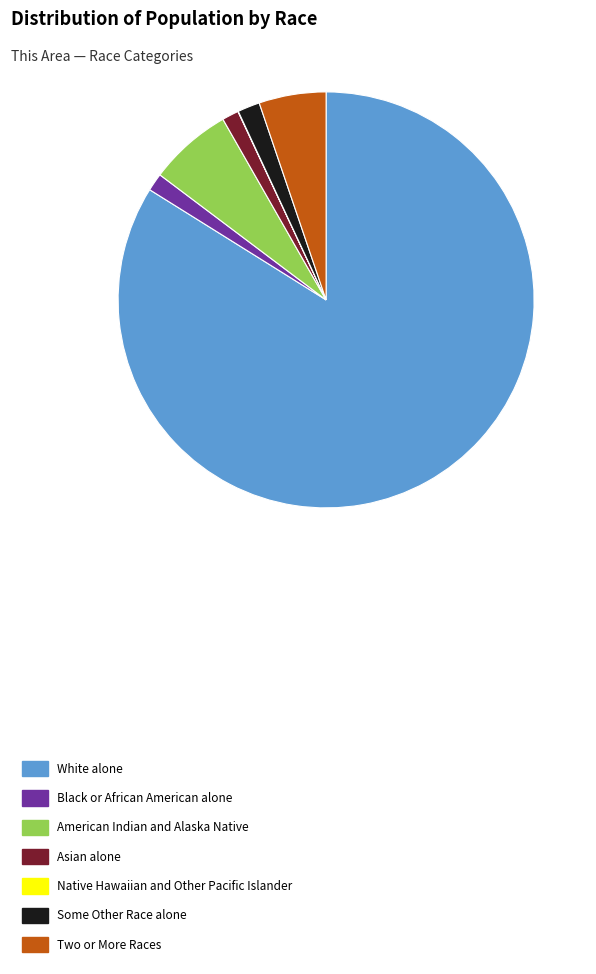

Which category has the biggest portion of the pie?

White alone